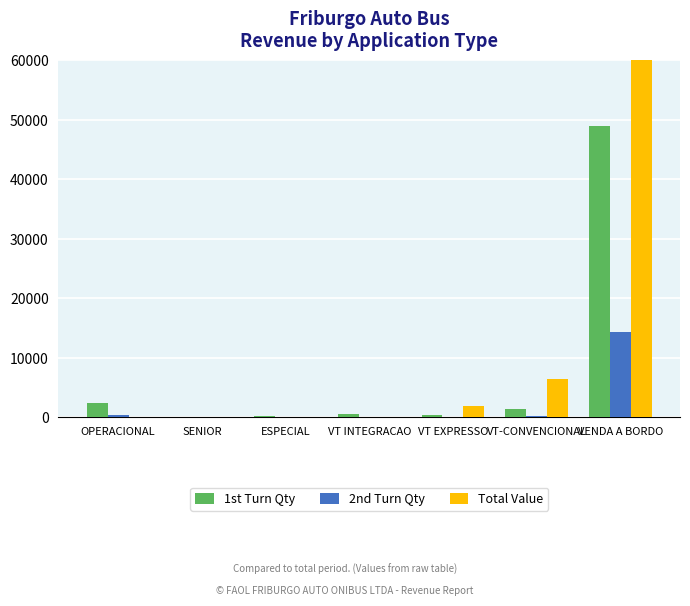

Read the Total Value value at VT-CONVENCIONAL.

6458.2